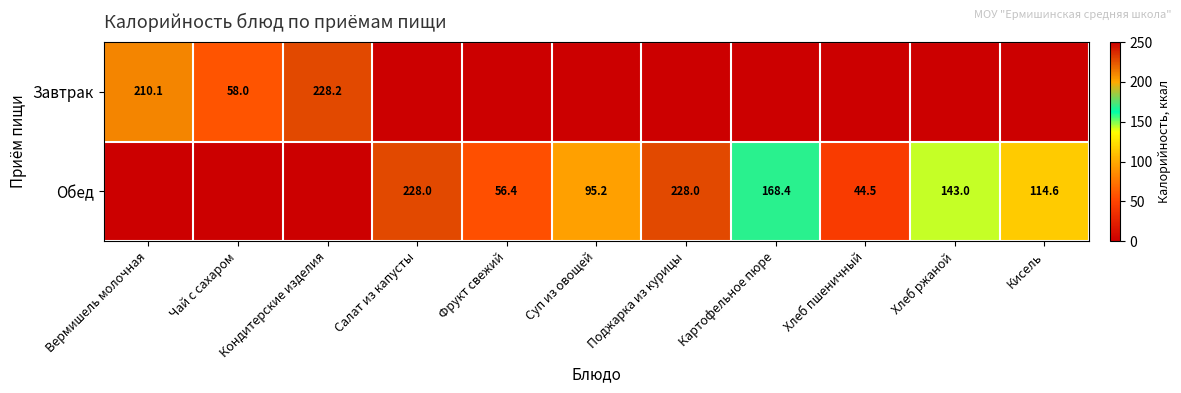

True or false: Обед has a value of 299.0 at Поджарка из курицы.

False